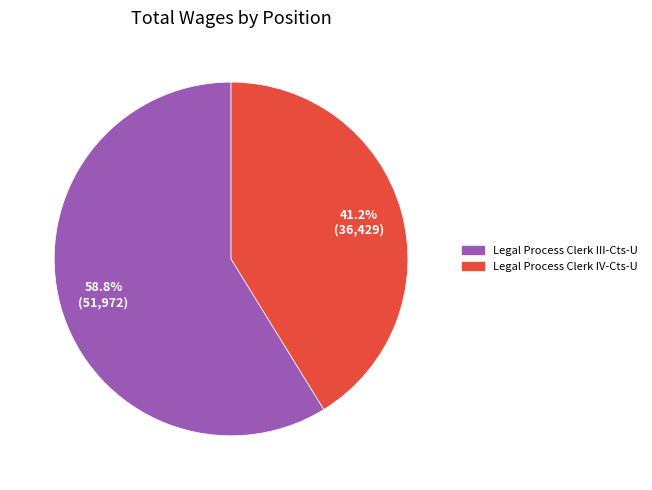

Which has a higher value, Legal Process Clerk IV-Cts-U or Legal Process Clerk III-Cts-U?

Legal Process Clerk III-Cts-U